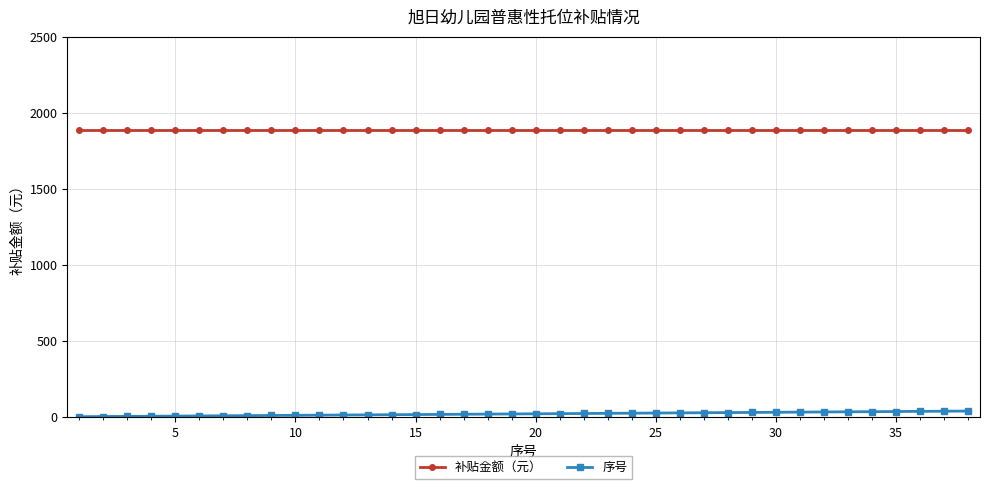

What is the lowest value of the 序号 series?

1